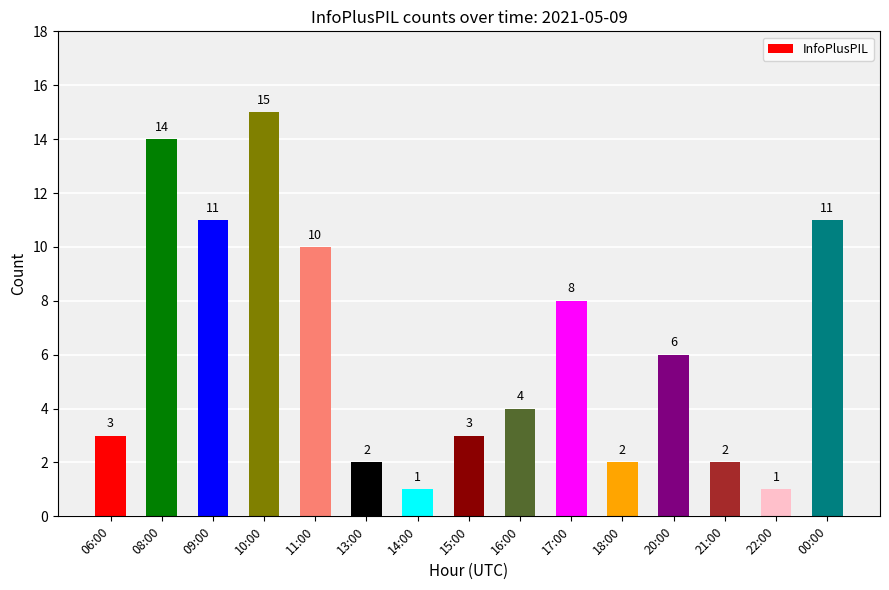

True or false: the data shows 14 at 08:00.

True